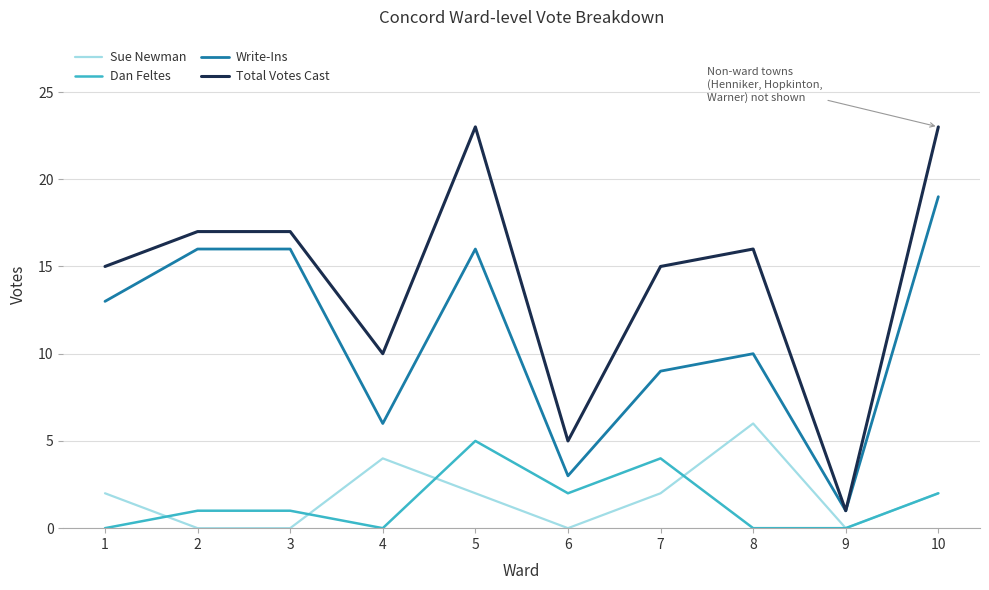

Between 5 and 7, which series saw the biggest shift?

Total Votes Cast